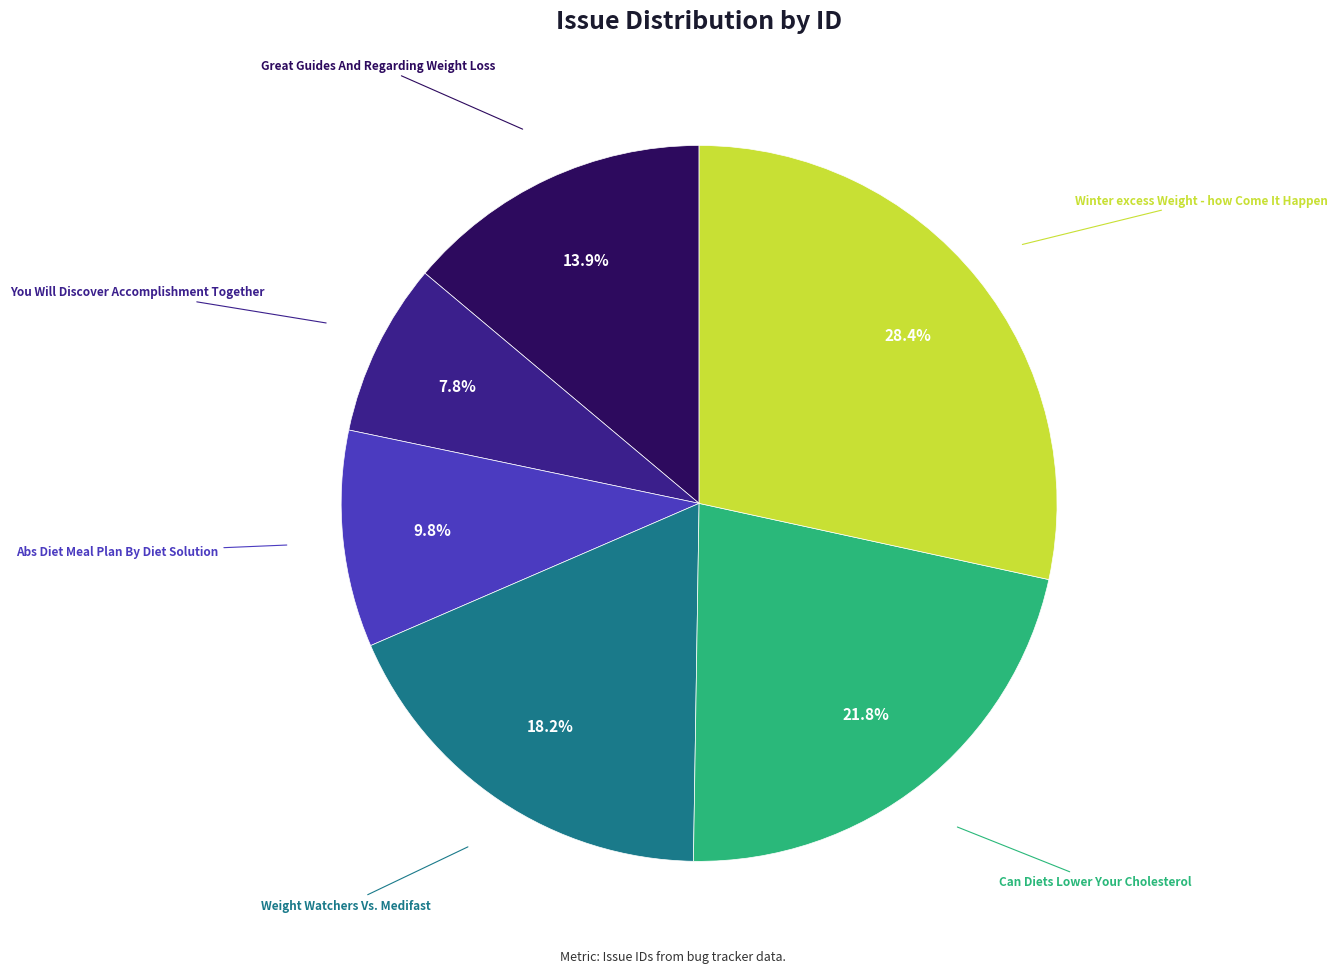

Is there any slice that represents more than half of the pie?

No